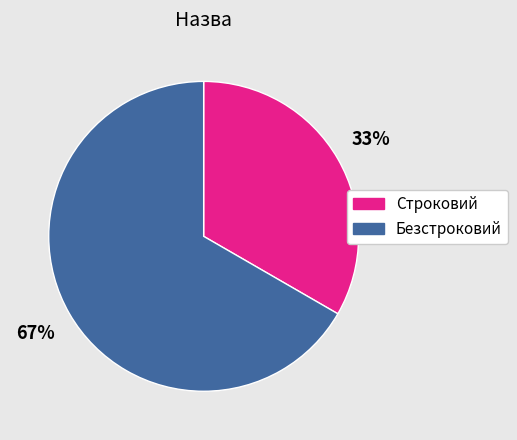

To the nearest percent, what portion does Строковий represent?

33%